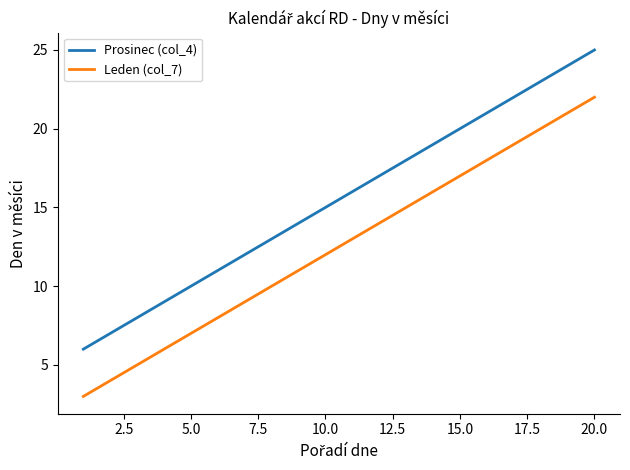

How many values in the Prosinec (col_4) series are below 16?

10